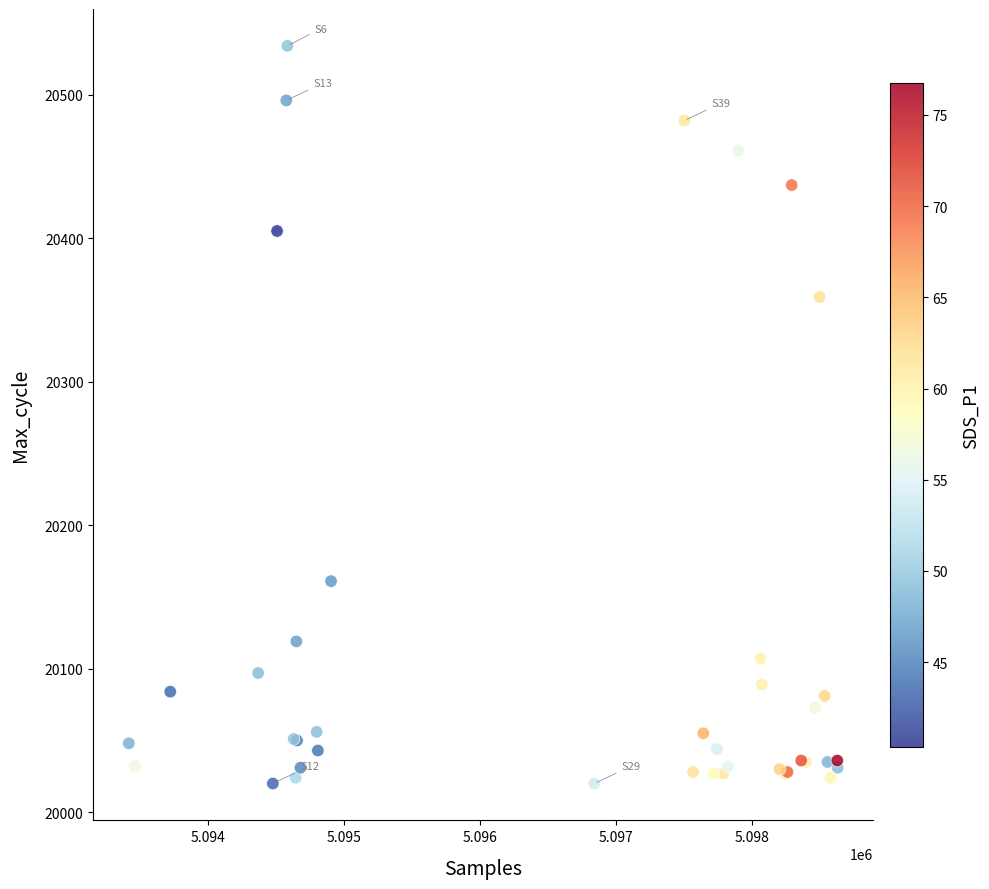

What Y value in the scatter plot is closest to 20277?

20359